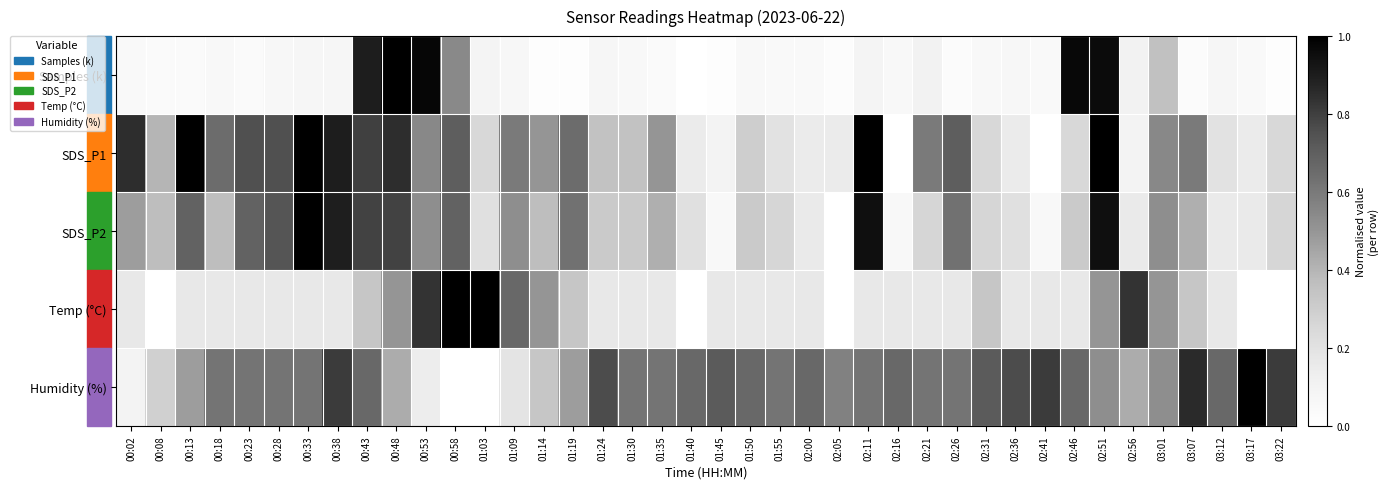

At how many categories does at least one series exceed 0?

40